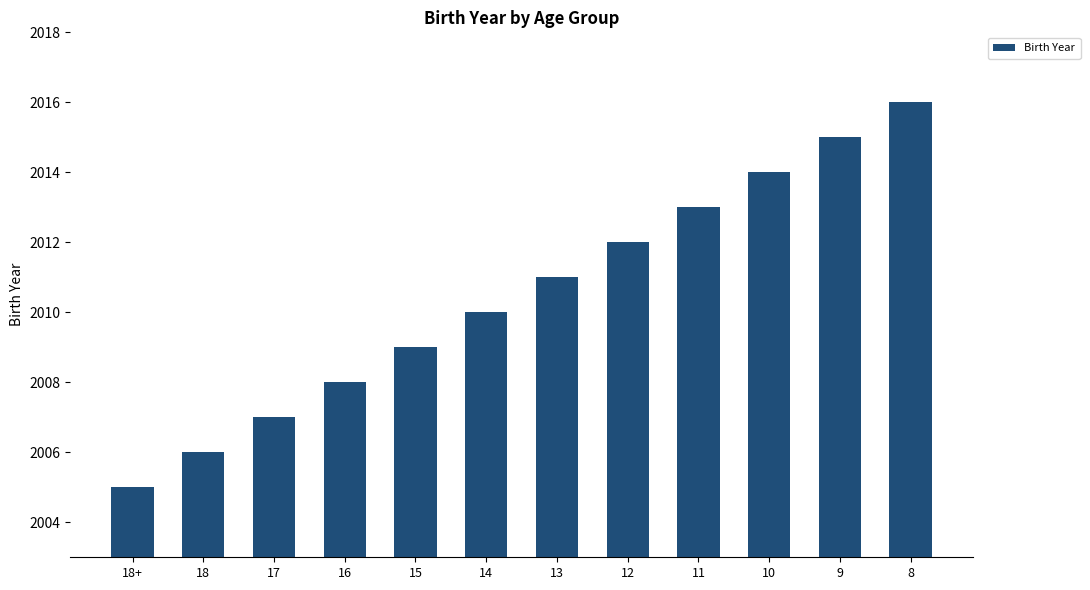

What value does the data have at 16, to the nearest 5?

2010